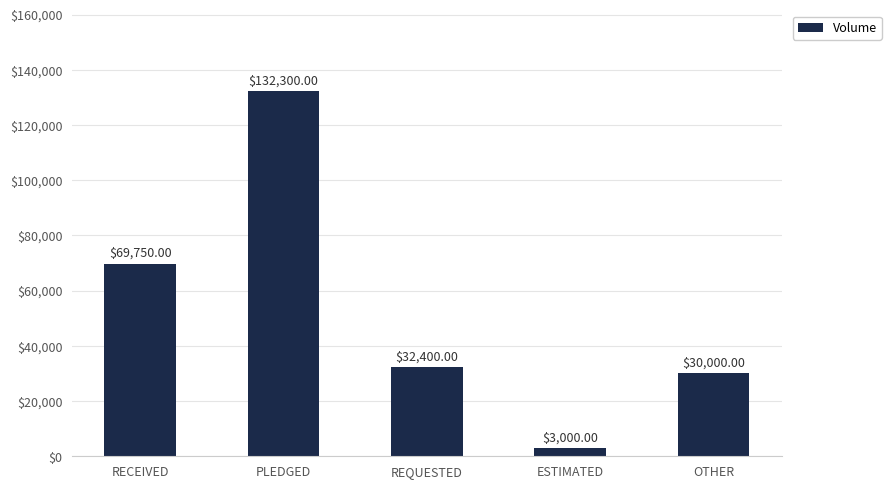

What value does the data have at RECEIVED?

69750